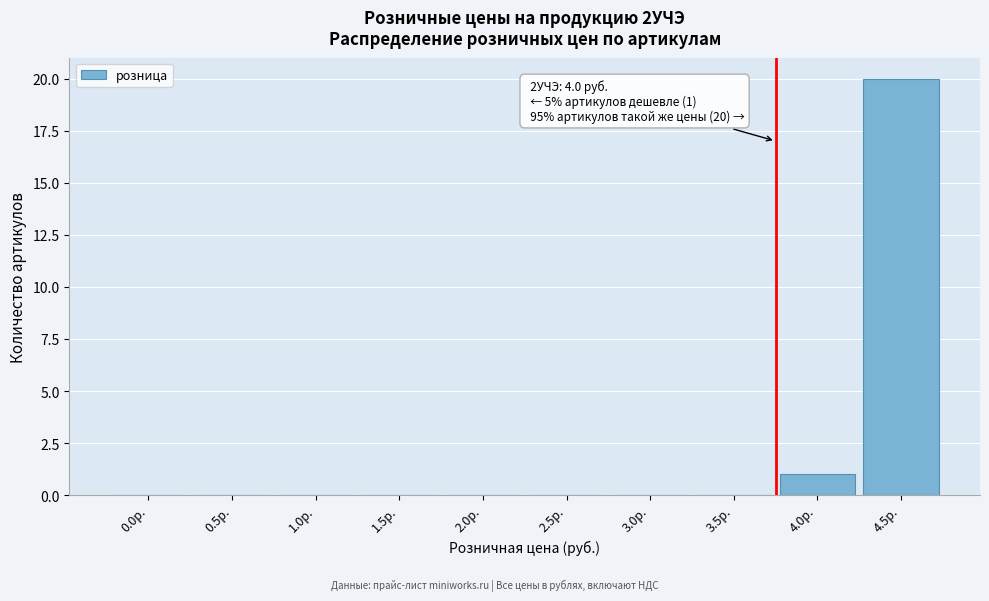

Reading right to left, transcribe all the data shown in this chart.

4.5р.=20	4.0р.=1	3.5р.=0	3.0р.=0	2.5р.=0	2.0р.=0	1.5р.=0	1.0р.=0	0.5р.=0	0.0р.=0